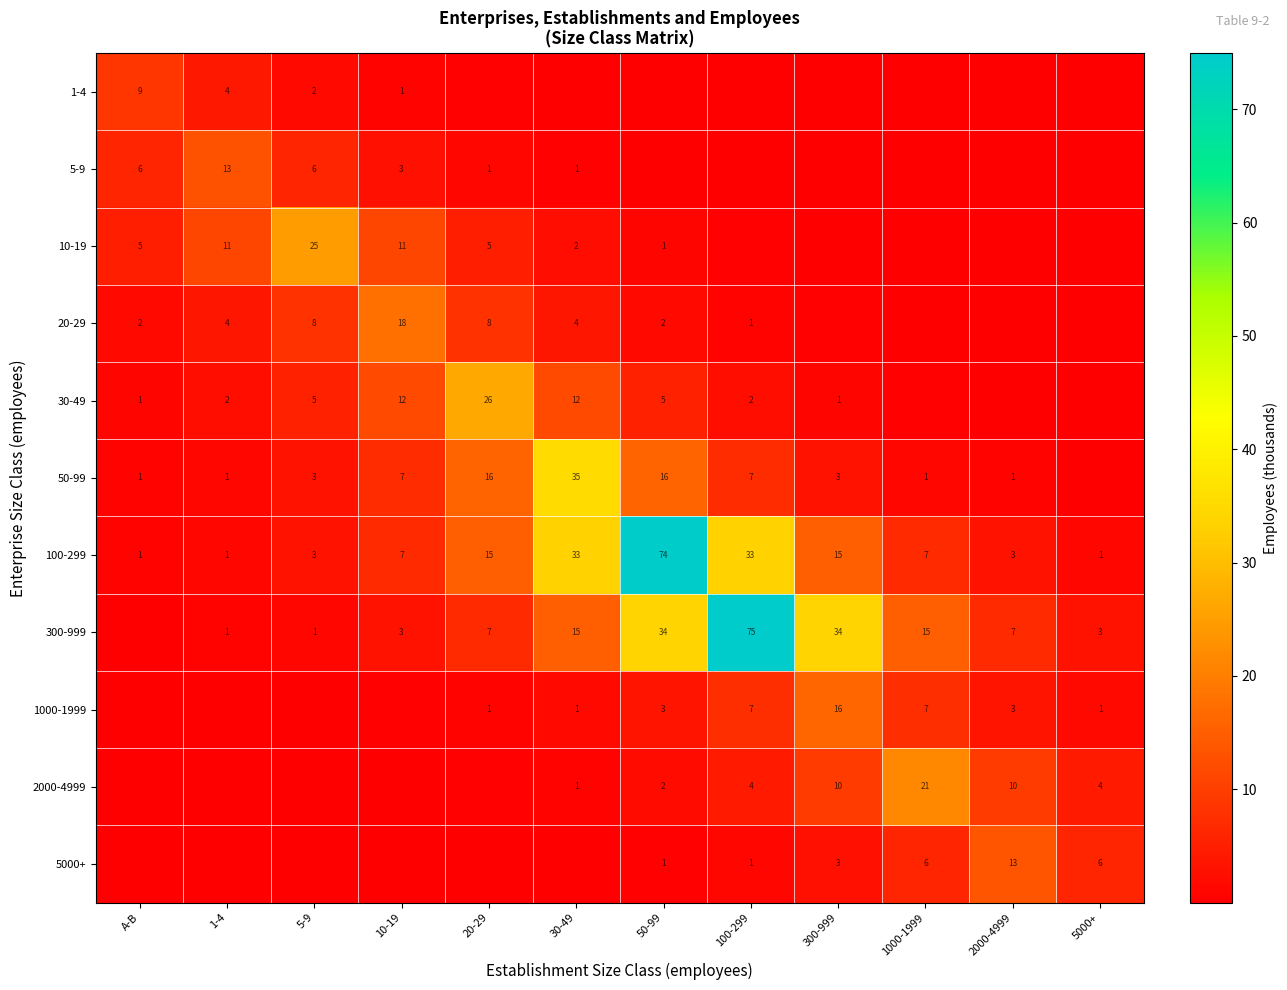

Is the value of 20-29 at 5-9 greater than the value of 2000-4999 at 5000+?

Yes